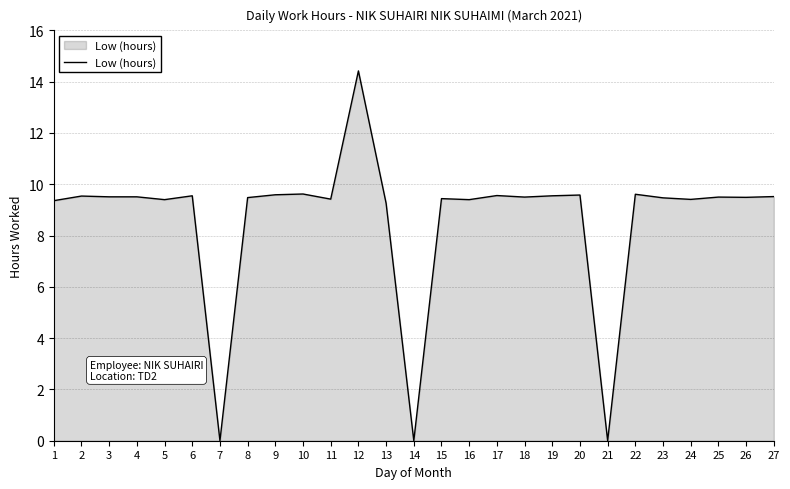

Does the chart display data point markers on the line(s)?

No